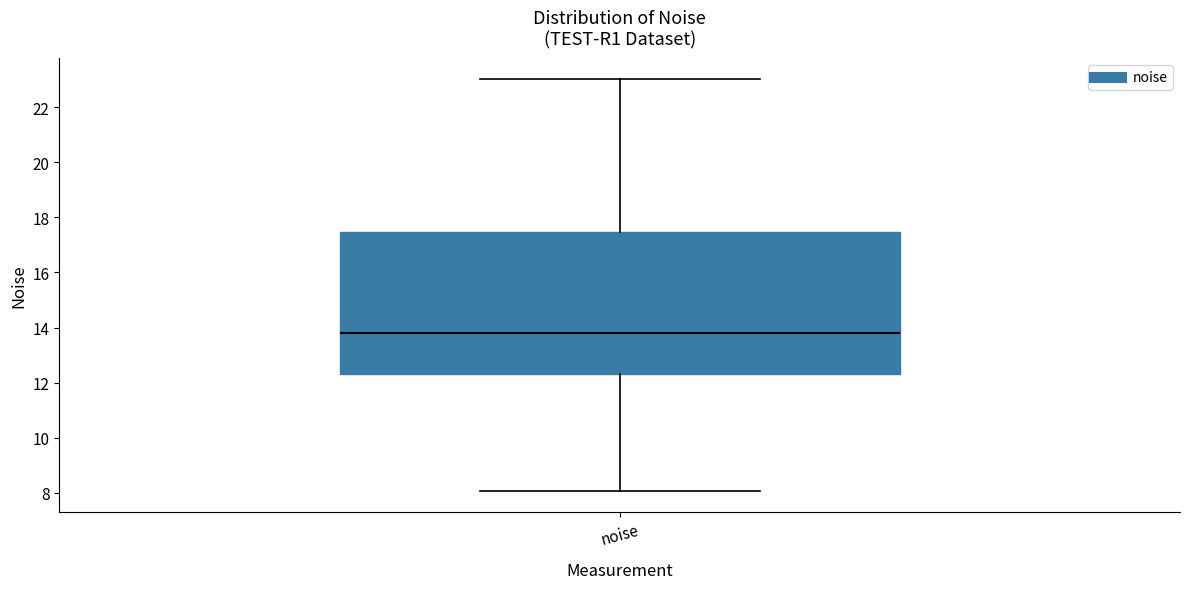

Transcribe this box plot: give where the median line is, the range the box spans, and where the two whiskers end, as read against the y-axis. The values are not printed on the chart, so give them approximately, as read against the axis.

median 13.8, box 12.2 to 17.4, whiskers 8.0 to 23.0